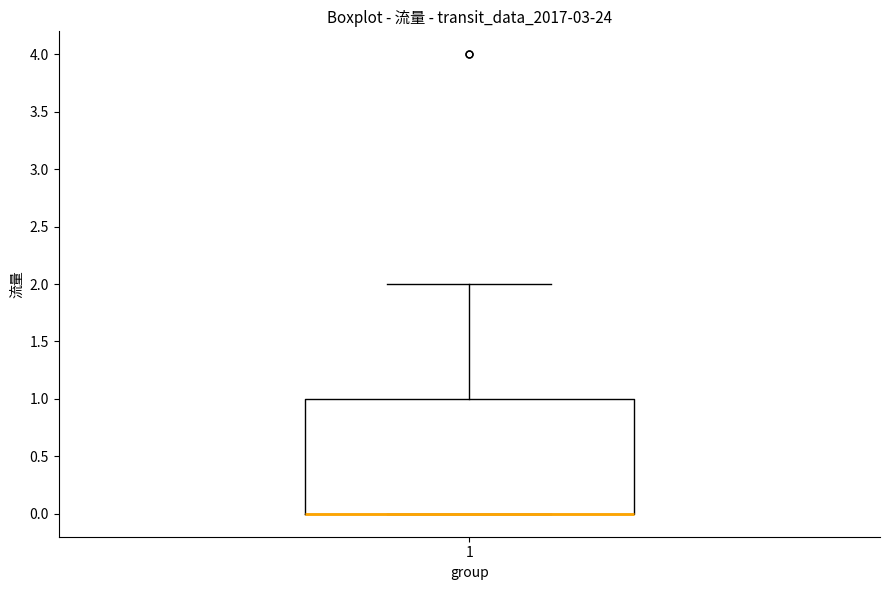

Transcribe this box plot: give where the median line is, the range the box spans, and where the two whiskers end, as read against the y-axis. The values are not printed on the chart, so give them approximately, as read against the axis.

median 0 (drawn on the box's lower edge), box 0 to 1, whiskers 0 to 2